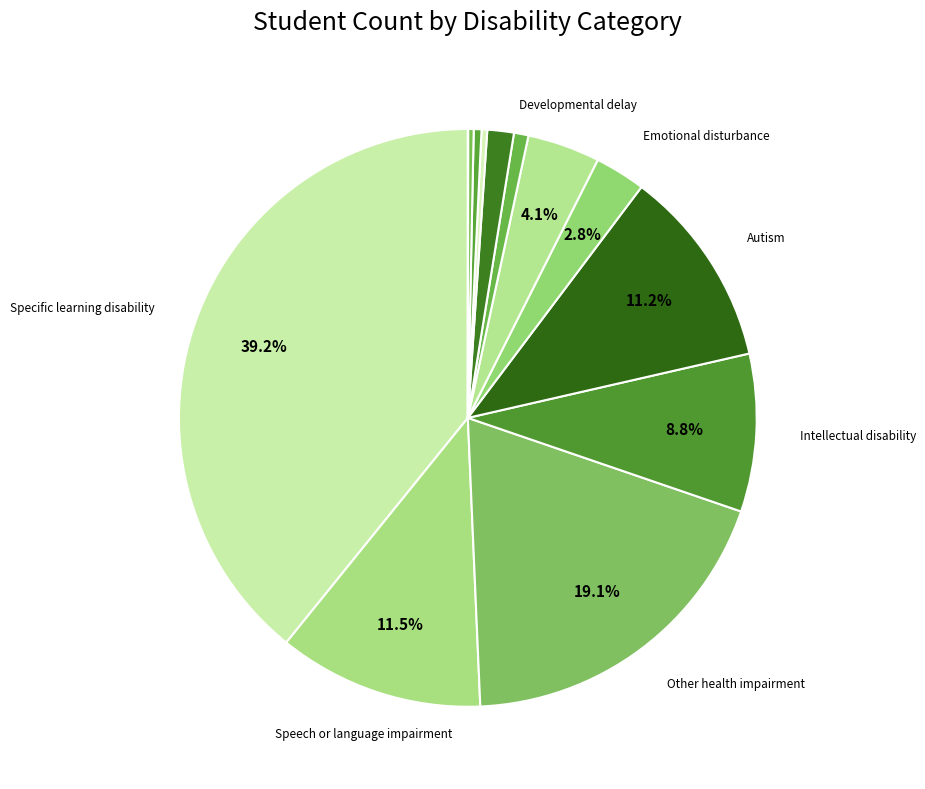

Count the number of slices in the pie.

13